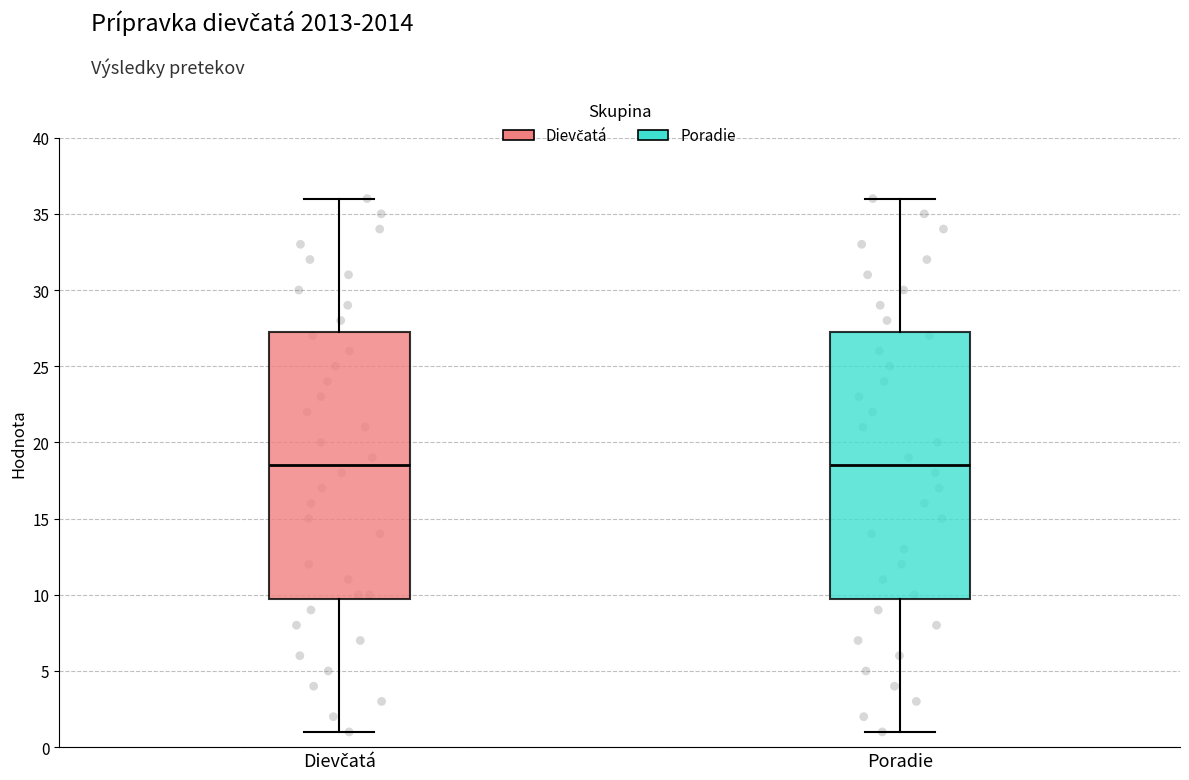

Reading left to right, read every box against the y-axis: the position of its median line, the range the box covers, and the ends of its whiskers. The values are not printed on the chart, so give them approximately, as read against the axis.

Dievčatá: median 18.5, box 10.0 to 27.5, whiskers 1.0 to 36.0
Poradie: median 18.5, box 10.0 to 27.5, whiskers 1.0 to 36.0